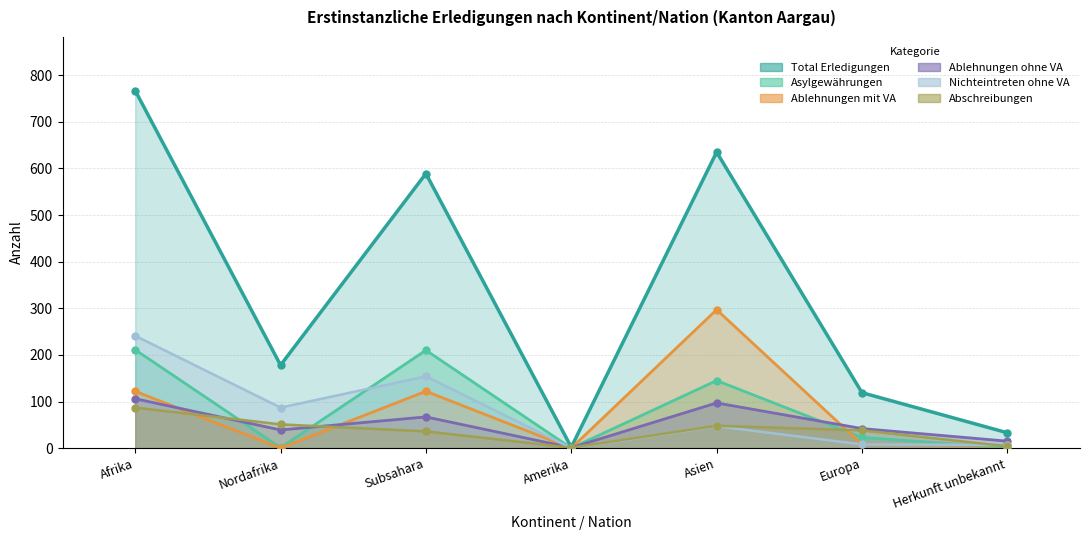

List the series in order of their peak value, lowest first.

Abschreibungen, Ablehnungen ohne VA, Asylgewährungen, Nichteintreten ohne VA, Ablehnungen mit VA, Total Erledigungen